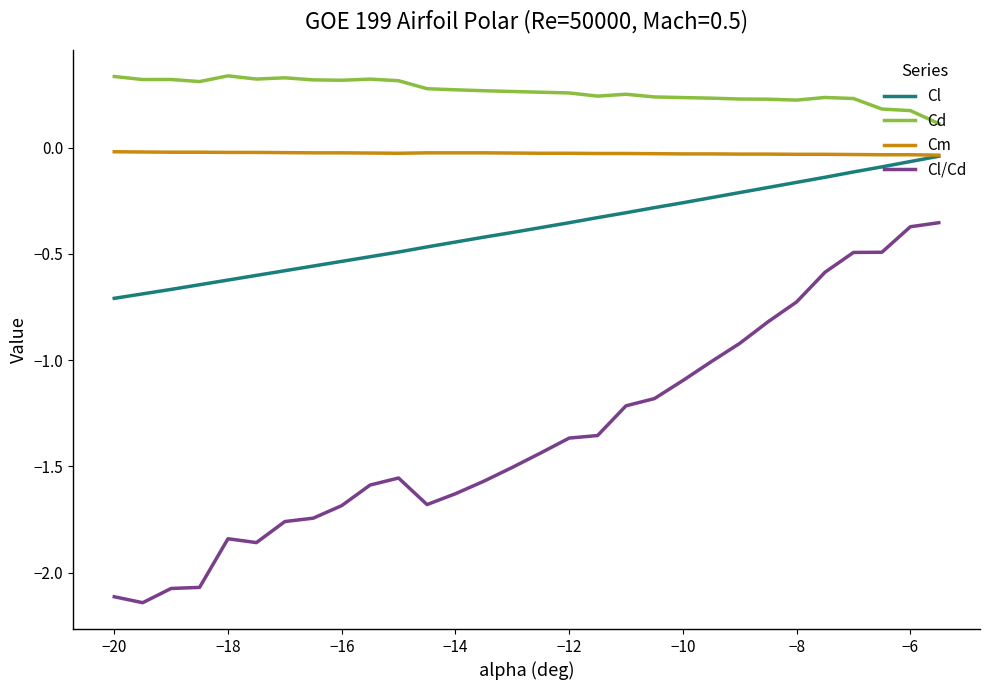

Rank the series by their average value, from highest to lowest.

Cd, Cm, Cl, Cl/Cd